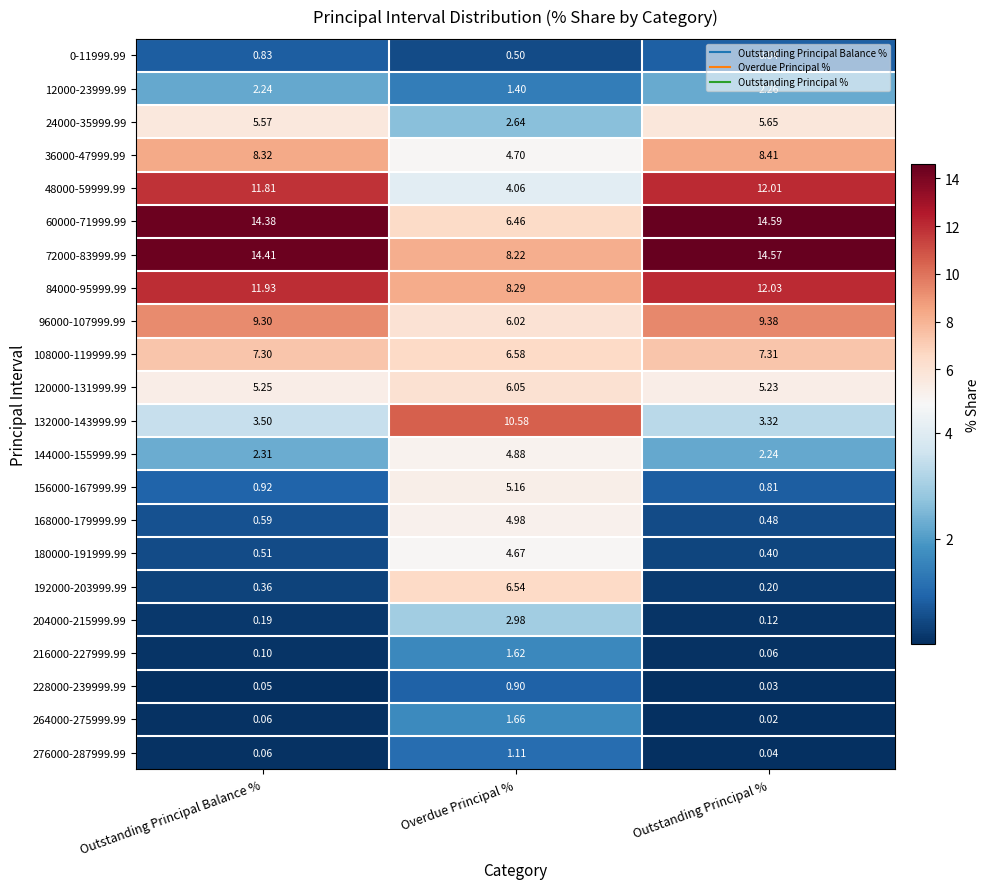

At which label is 12000-23999.99 closest to 1?

Overdue Principal %